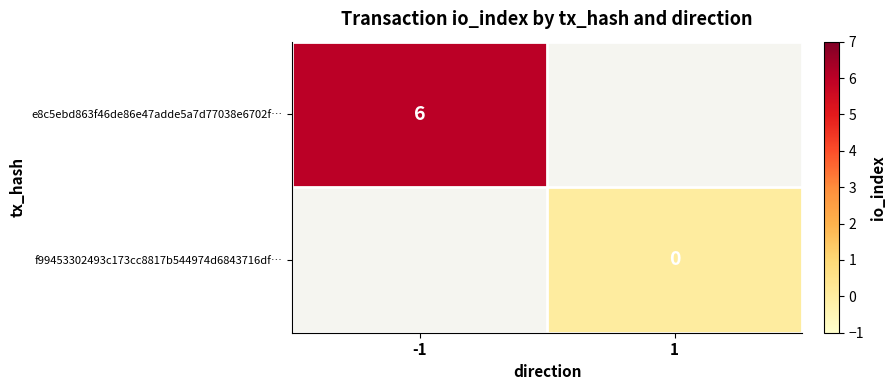

List the series in order of their peak value, highest first.

e8c5ebd863f46de86e47adde5a7d77038e6702f…, f99453302493c173cc8817b544974d6843716df…